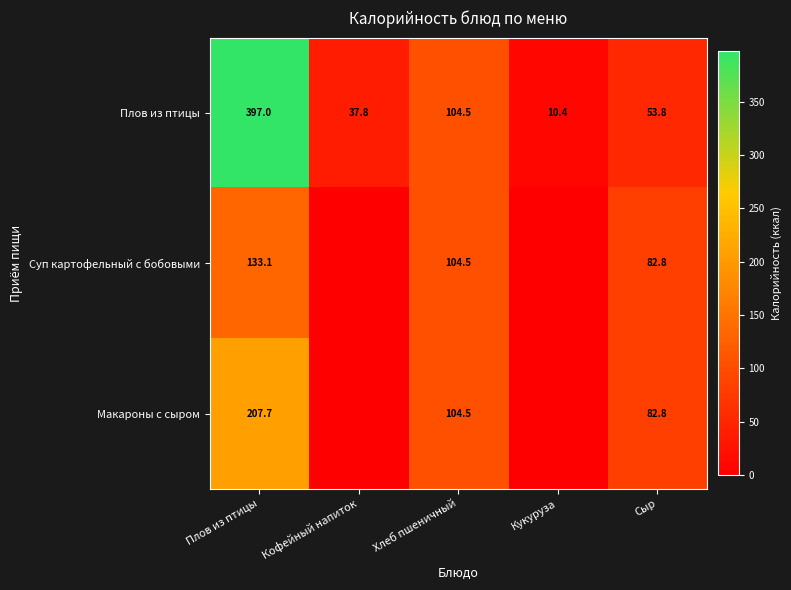

At which label is Плов из птицы closest to 203?

Хлеб пшеничный